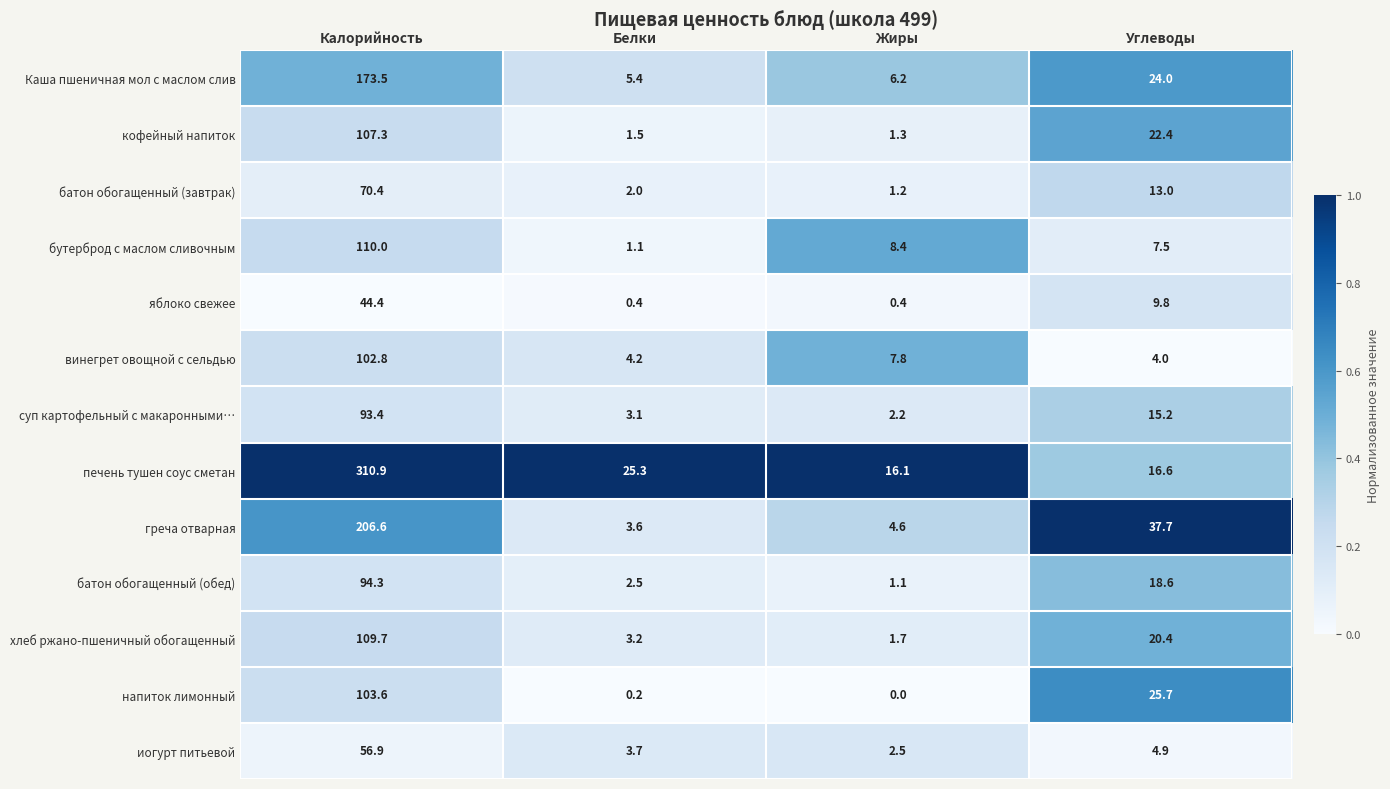

The value of кофейный напиток at Жиры is 0.3. True or false?

False